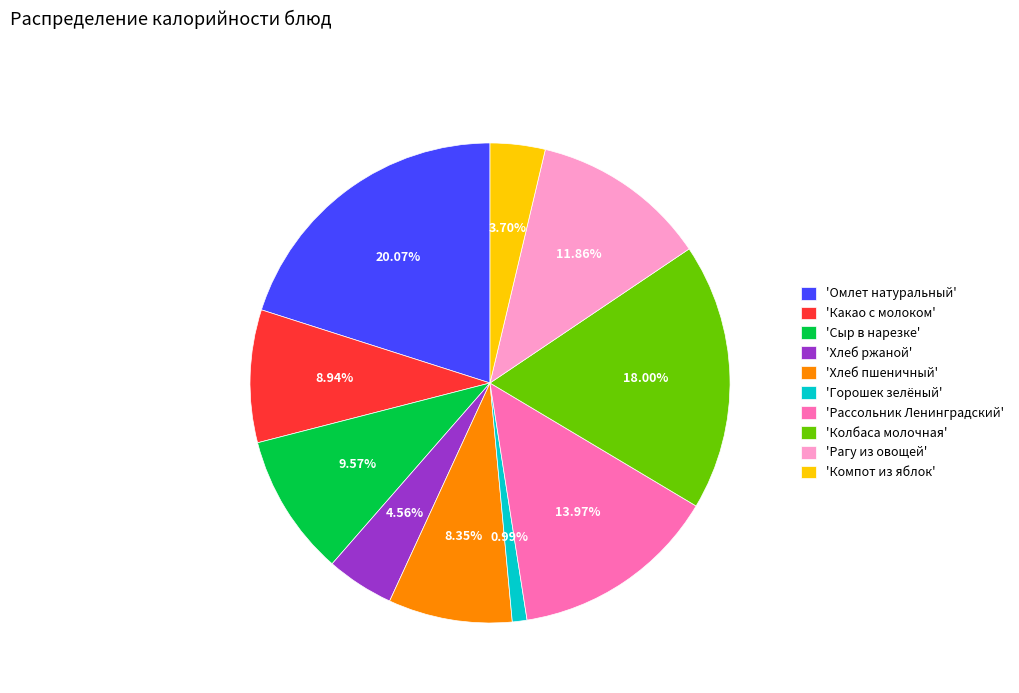

What is the smallest slice in the pie chart?

'Горошек зелёный'